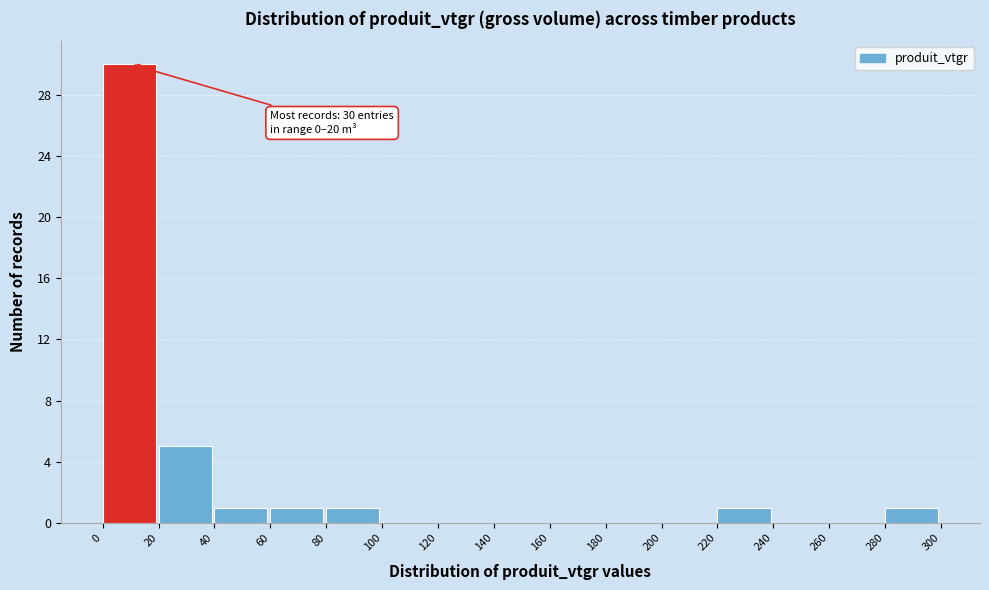

Which range on the x-axis has the tallest bar?

0 to 20